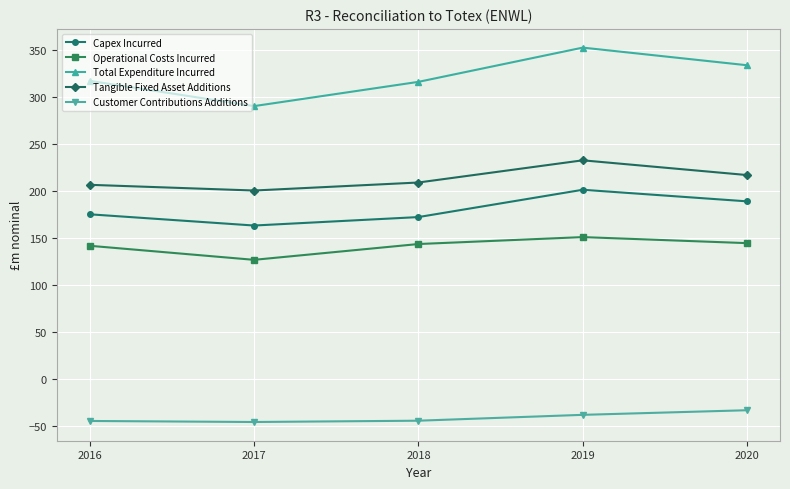

True or false: Tangible Fixed Asset Additions and Capex Incurred cross at least once.

False